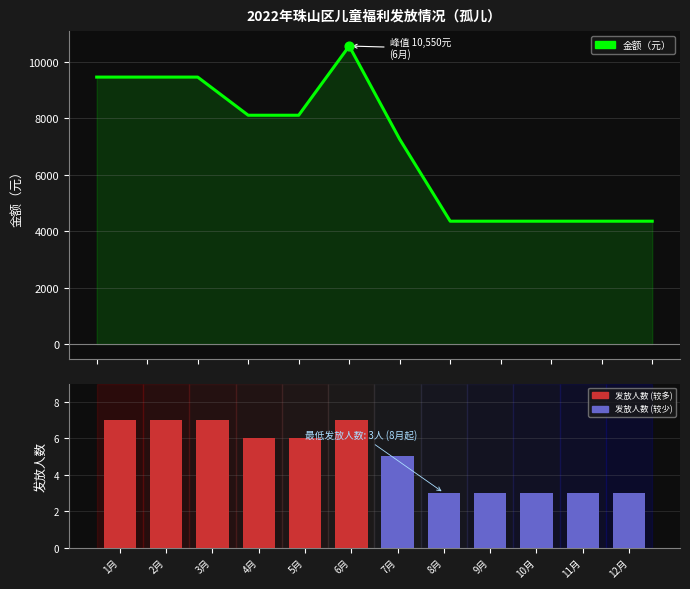

Which series reaches the maximum Y coordinate?

金额（元）